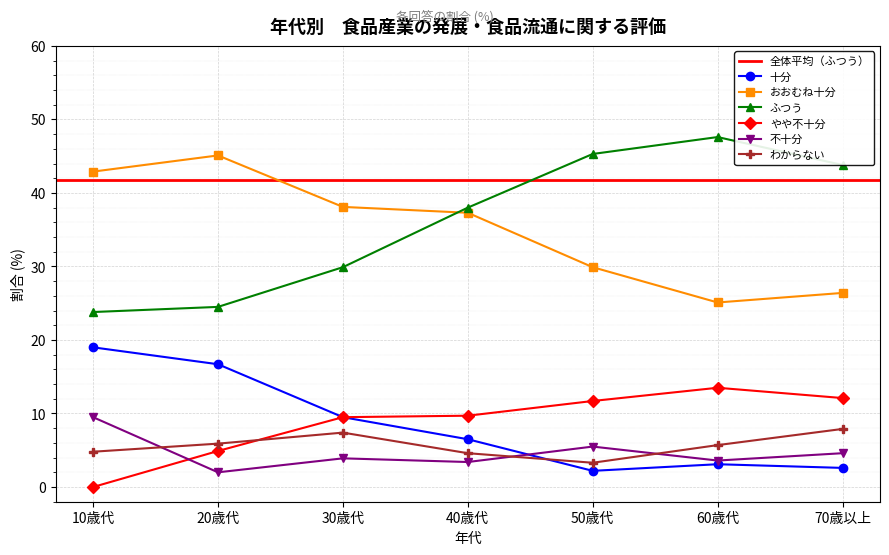

Does the chart display data point markers on the line(s)?

Yes